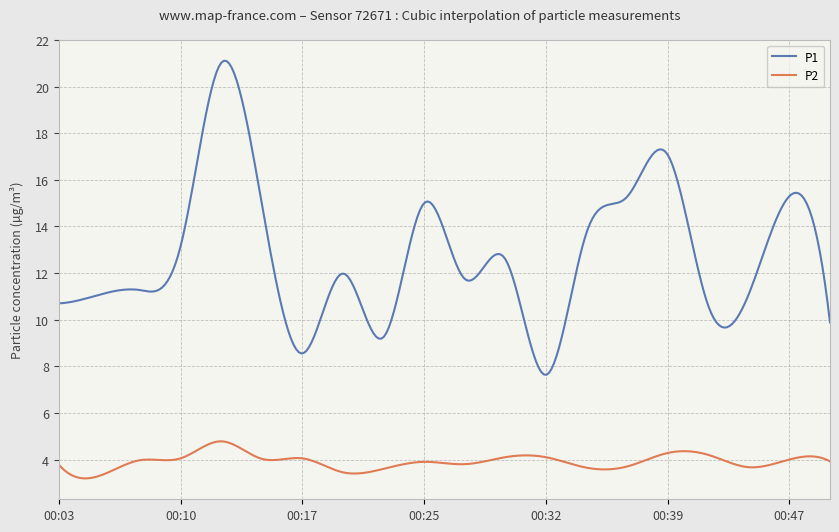

Which series has the widest spread of values?

P1